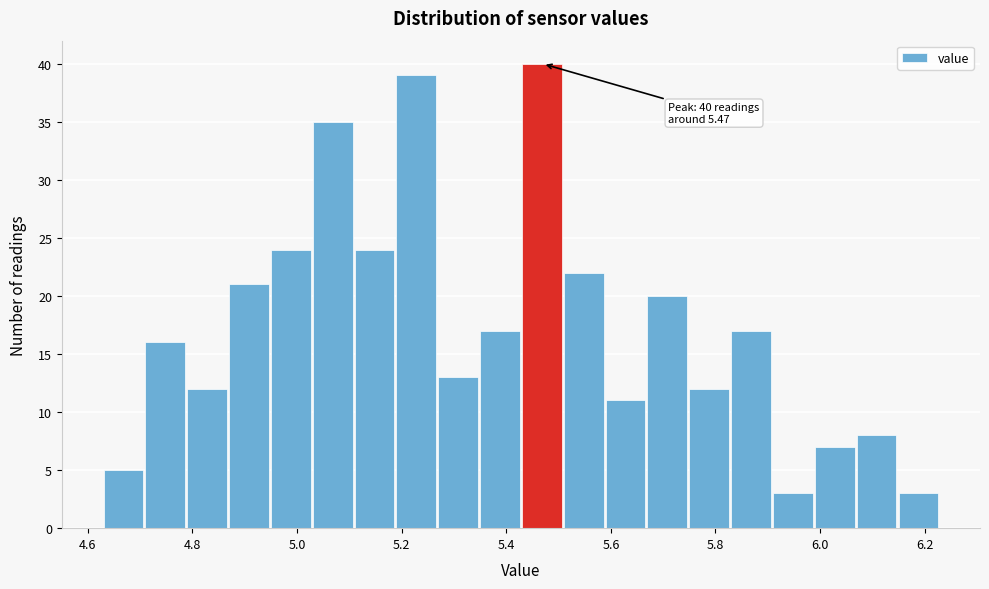

Over which range of the x-axis is the bar tallest?

5.43 to 5.51